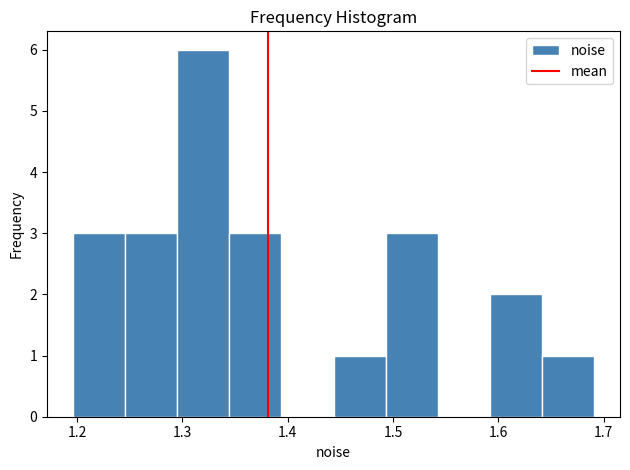

How tall is the bar that spans 1.34 to 1.39 on the x-axis? Neither the bar edges nor the heights are printed on the chart, so give them approximately, as read against the axes.

3